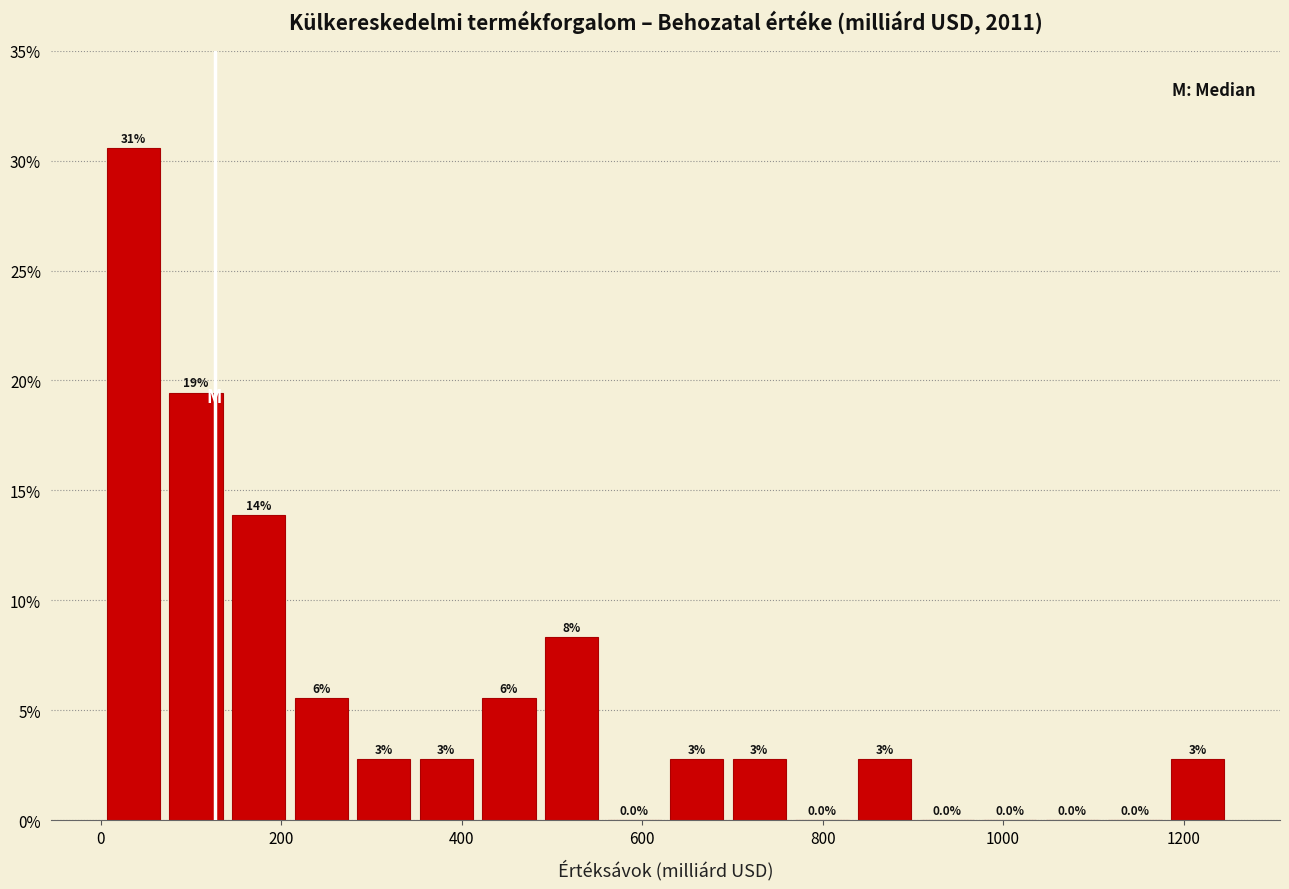

Around what value on the x-axis is the tallest bar? Give the approximate position of its centre, as read against the axis.

40